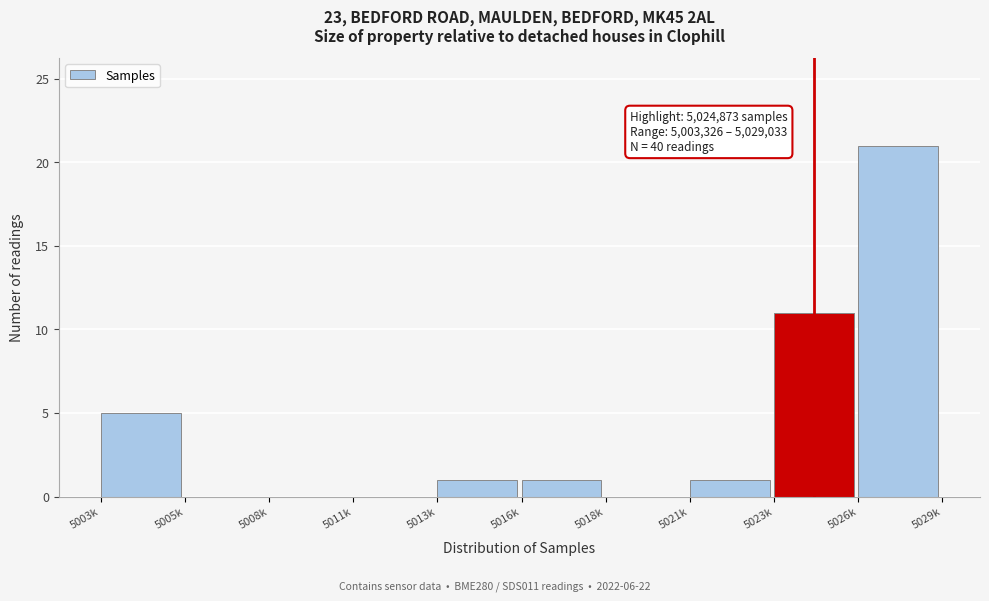

Reading left to right, what are all the values shown in this chart?

5003k=5	5005k=0	5008k=0	5011k=0	5013k=1	5016k=1	5018k=0	5021k=1	5023k=11	5026k=21